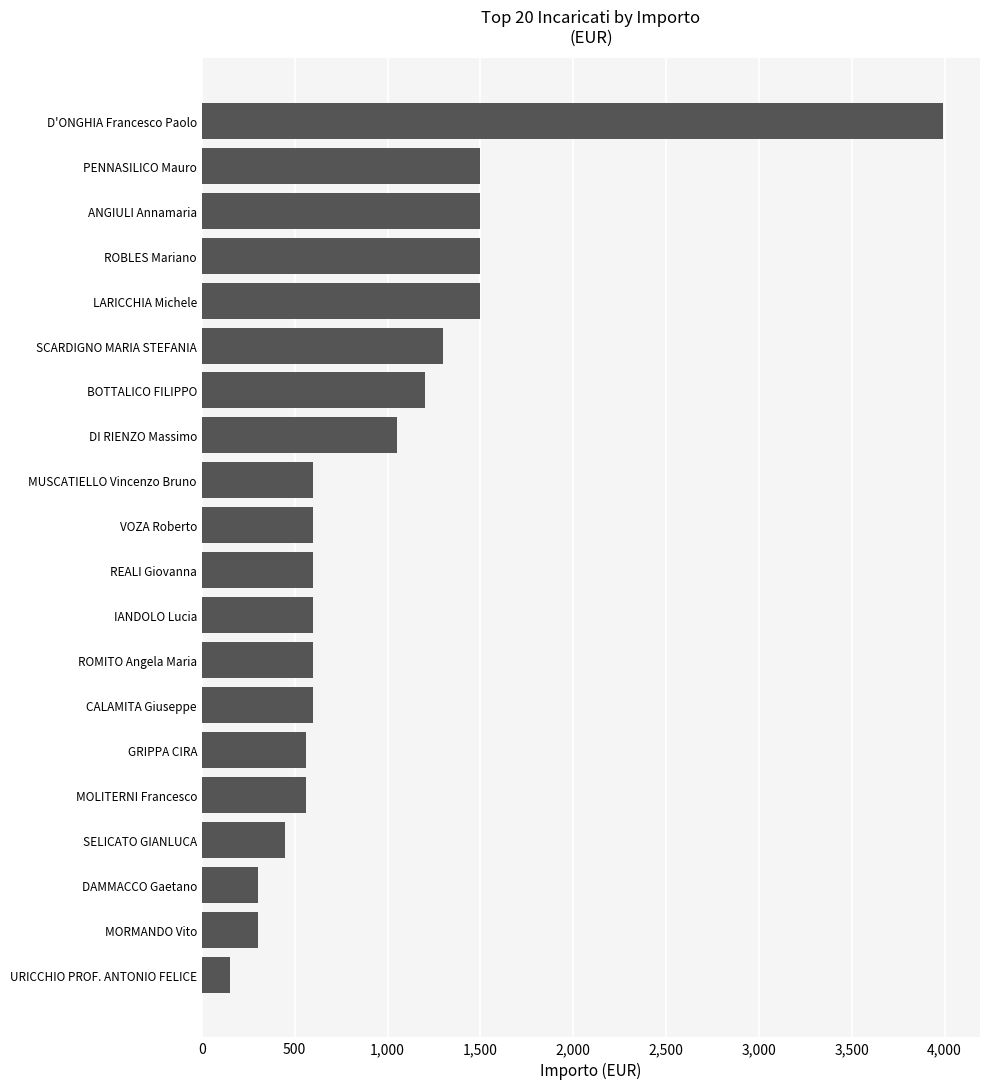

Reading top to bottom, what are all the values shown in this chart?

D'ONGHIA Francesco Paolo=3991.2	PENNASILICO Mauro=1500.0	ANGIULI Annamaria=1500.0	ROBLES Mariano=1500.0	LARICCHIA Michele=1500.0	SCARDIGNO MARIA STEFANIA=1300.0	BOTTALICO FILIPPO=1200.0	DI RIENZO Massimo=1050.0	MUSCATIELLO Vincenzo Bruno=600.0	VOZA Roberto=600.0	REALI Giovanna=600.0	IANDOLO Lucia=600.0	ROMITO Angela Maria=600.0	CALAMITA Giuseppe=600.0	GRIPPA CIRA=560.0	MOLITERNI Francesco=560.0	SELICATO GIANLUCA=450.0	DAMMACCO Gaetano=300.0	MORMANDO Vito=300.0	URICCHIO PROF. ANTONIO FELICE=150.0